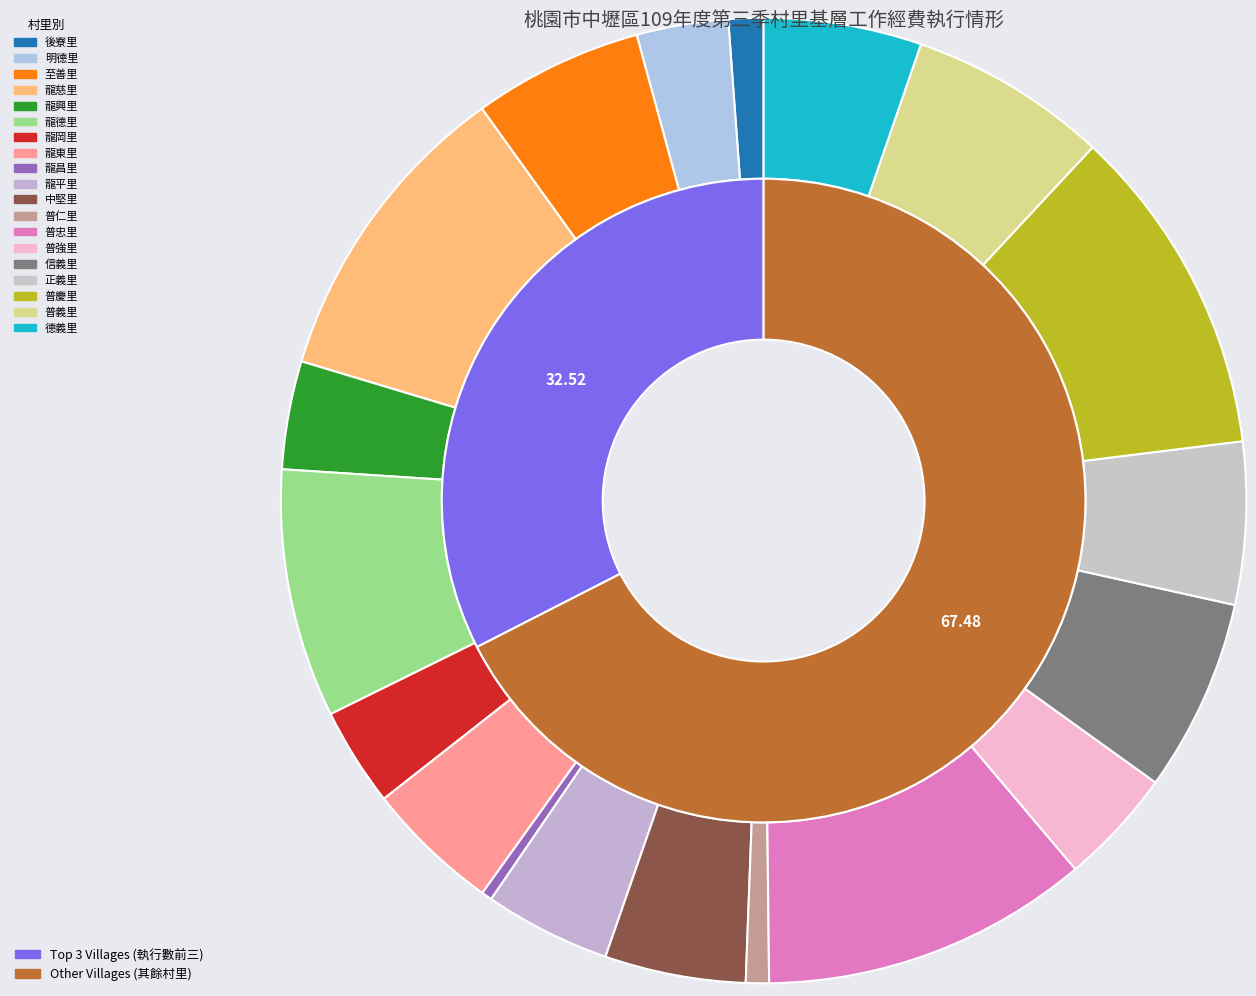

Does 龍平里 represent more than half of the total?

No